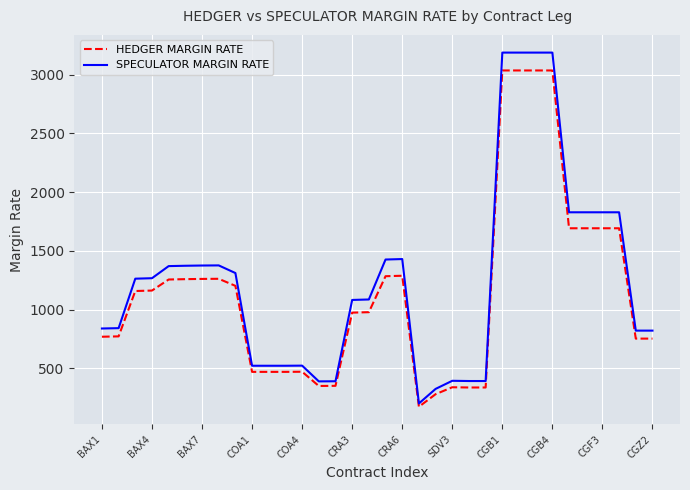

List the series in order of their peak value, lowest first.

HEDGER MARGIN RATE, SPECULATOR MARGIN RATE